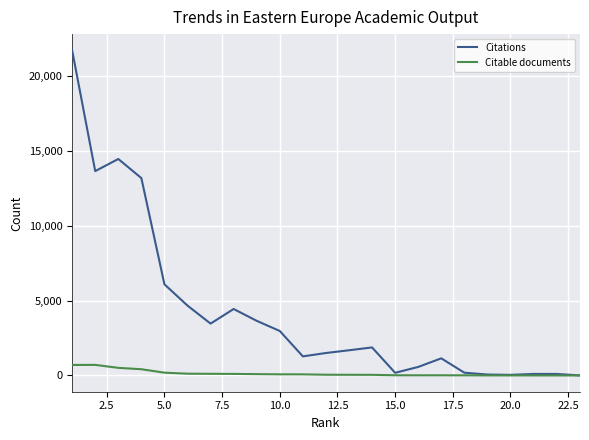

What is the highest value of the Citable documents series?

707